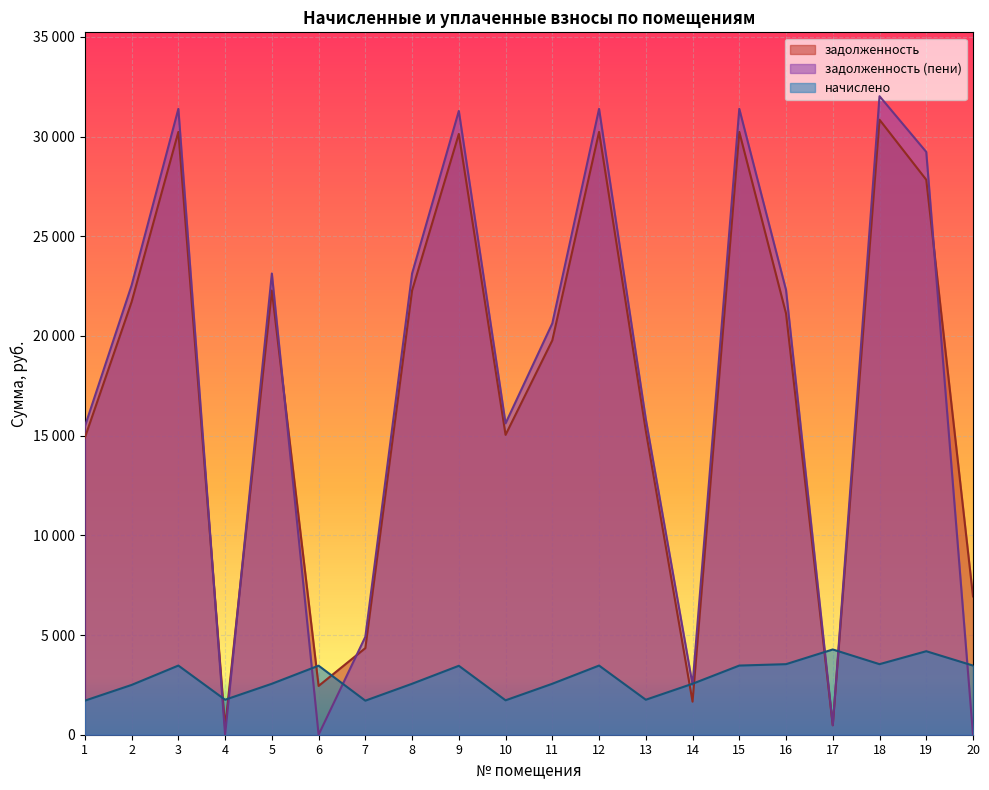

At which category is the sum across all series the highest?

18